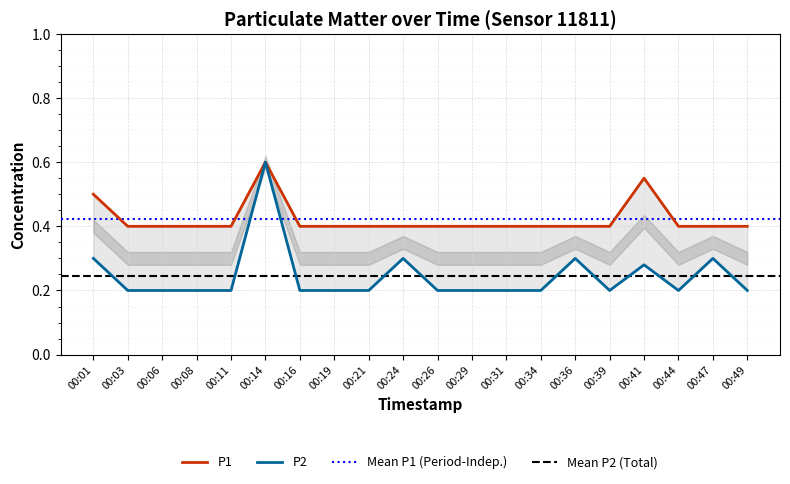

What is the sum of all P1 values?

8.5